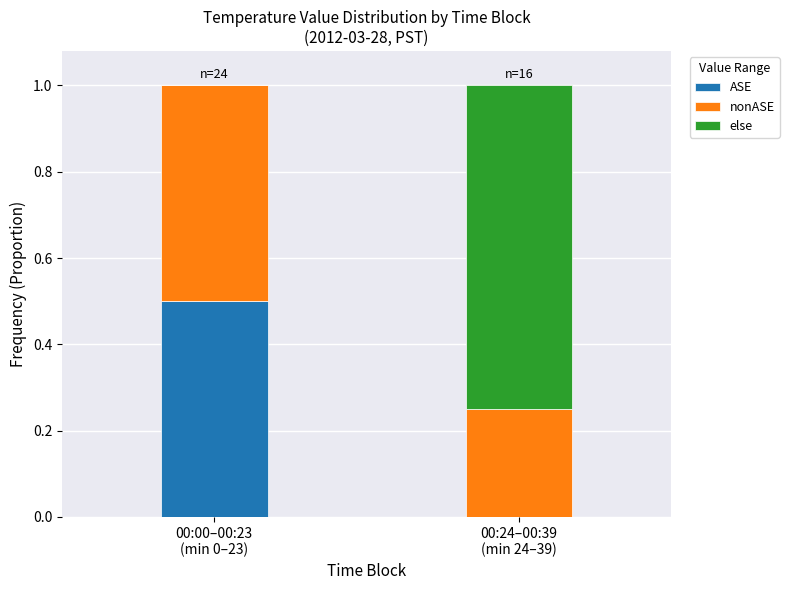

Are the bars grouped side by side (vs. stacked)?

No